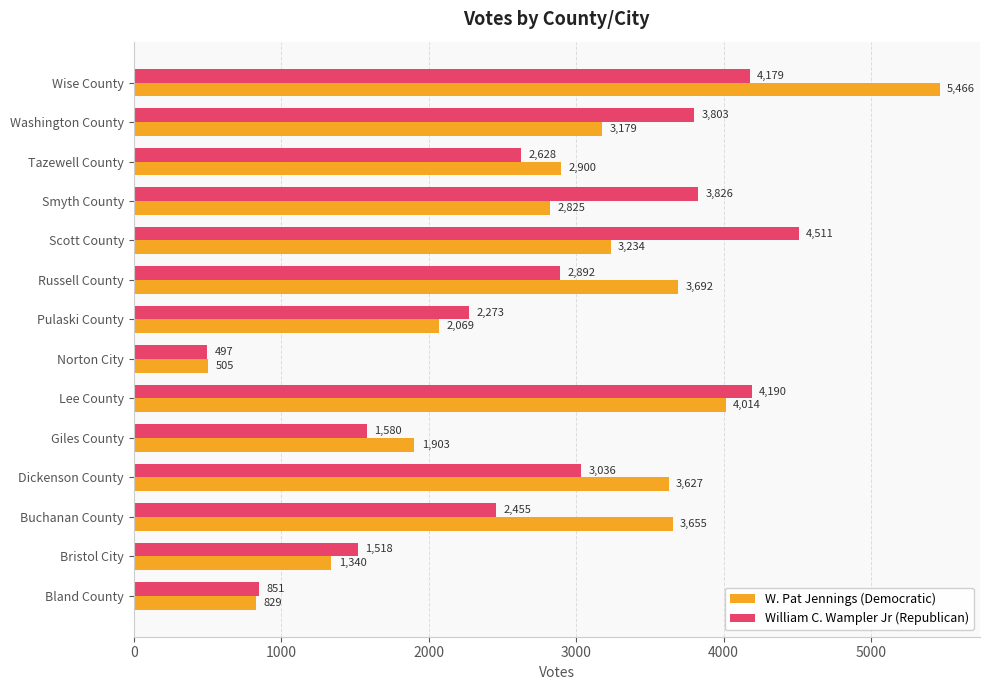

Is the value of W. Pat Jennings (Democratic) at Tazewell County greater than the value of William C. Wampler Jr (Republican) at Russell County?

Yes